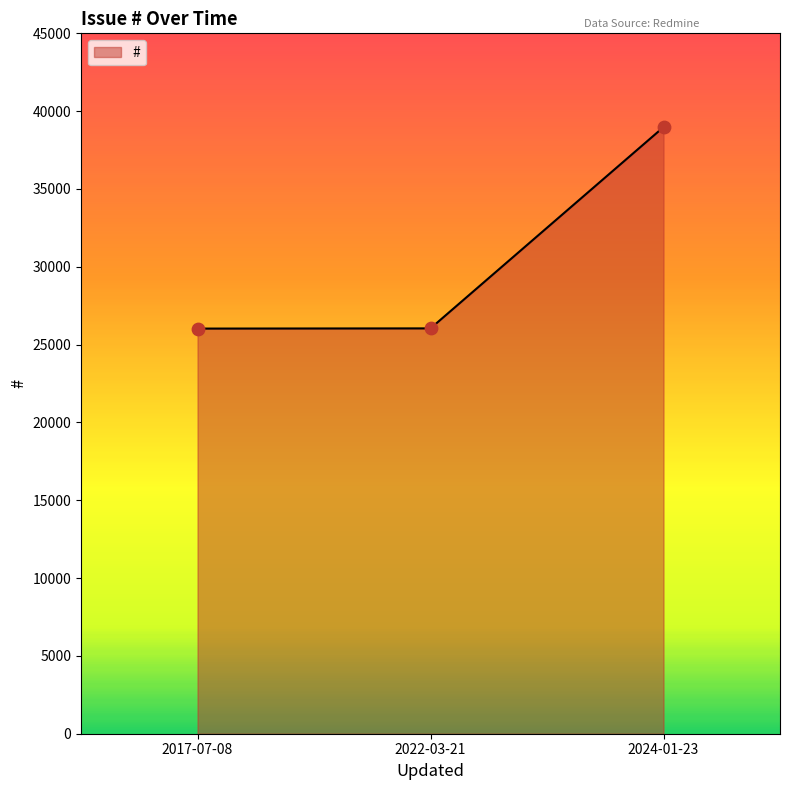

What is the change in value from 2022-03-21 to 2024-01-23?

+12932